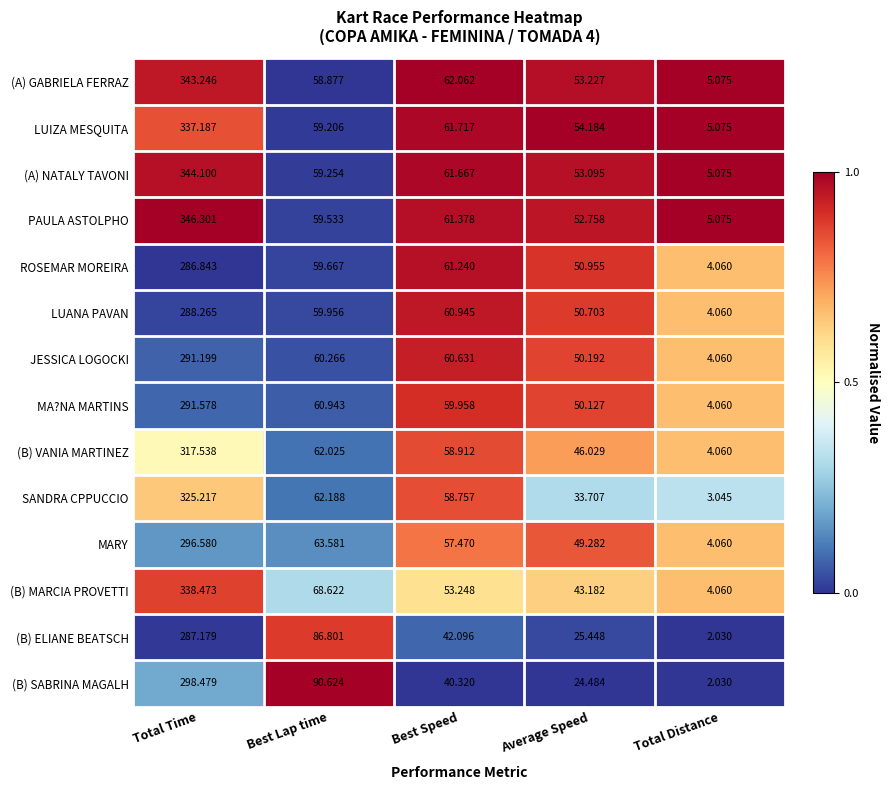

At which category is the sum across all series the highest?

Total Time